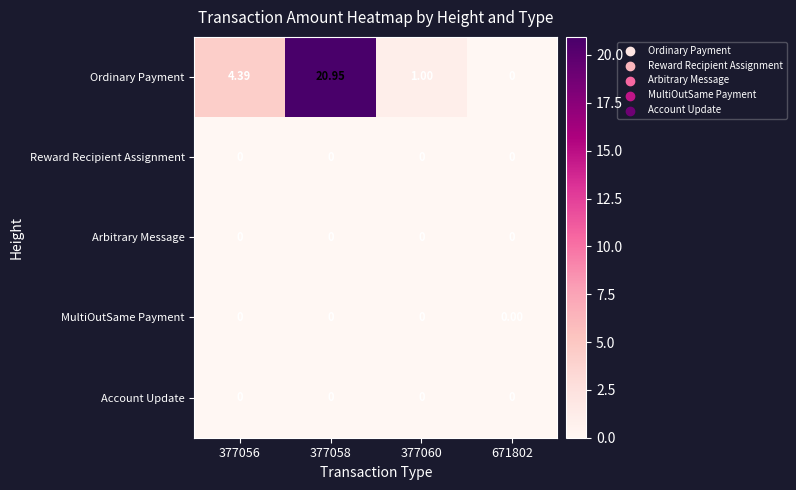

Which series changed the most between 377058 and 377060?

Ordinary Payment